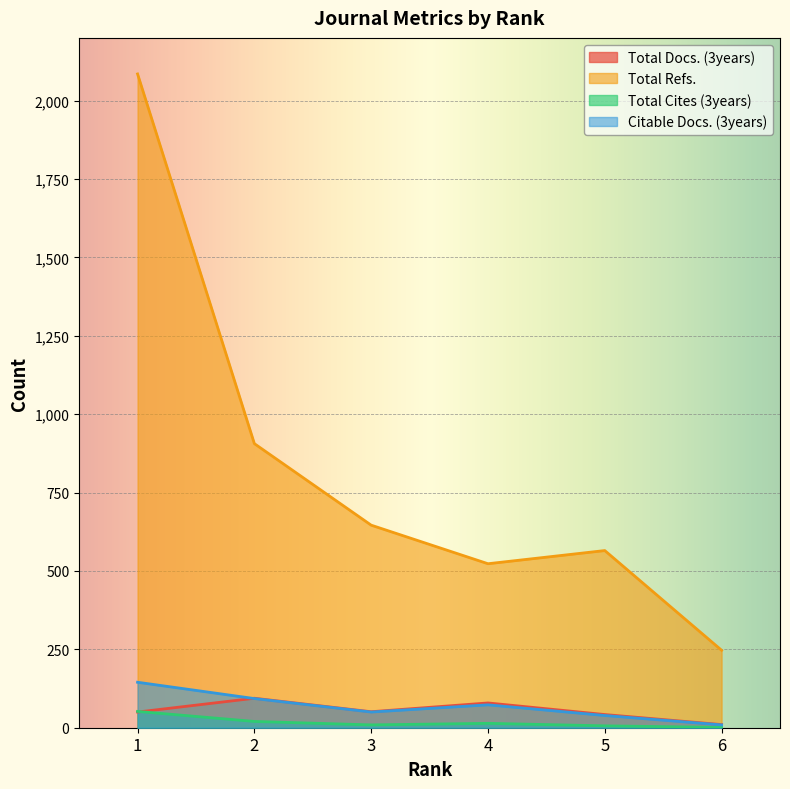

What is the minimum value for Citable Docs. (3years)?

9